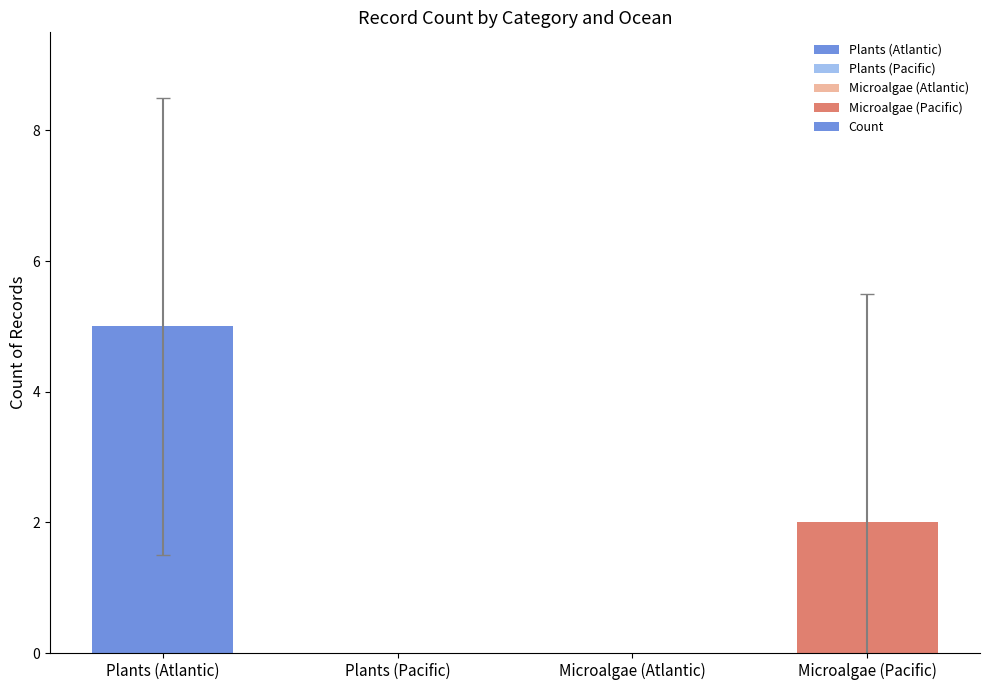

True or false: the data shows -3 at Microalgae (Atlantic).

False